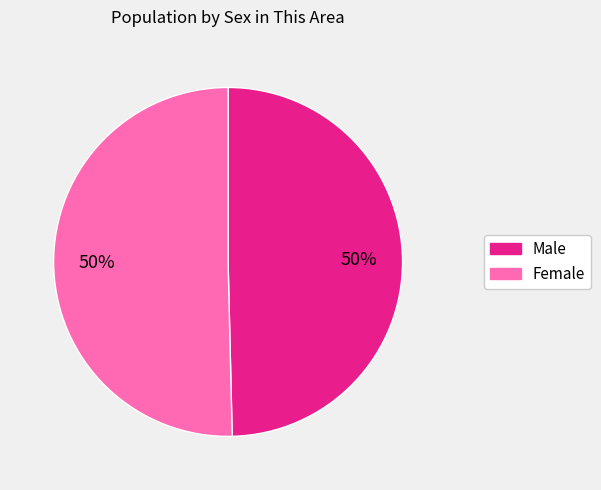

Is it true that Female is 38% of the pie?

False